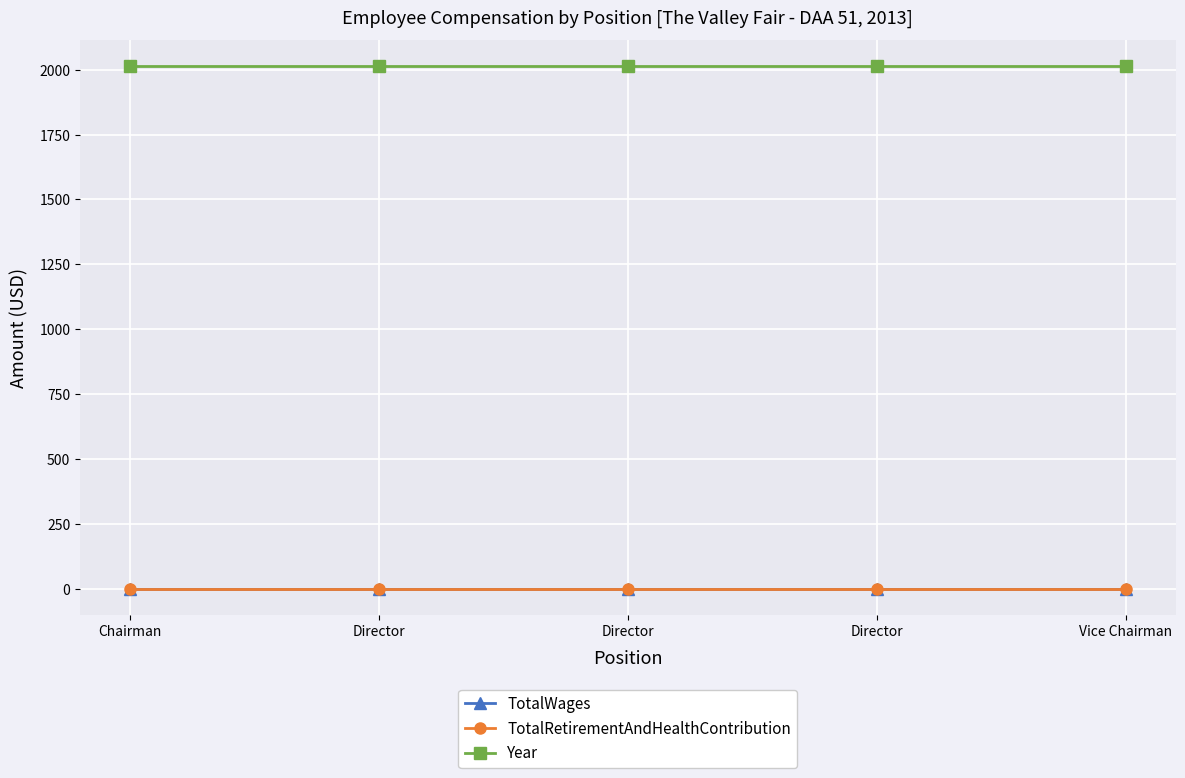

Which category has the lowest value across all series?

Chairman